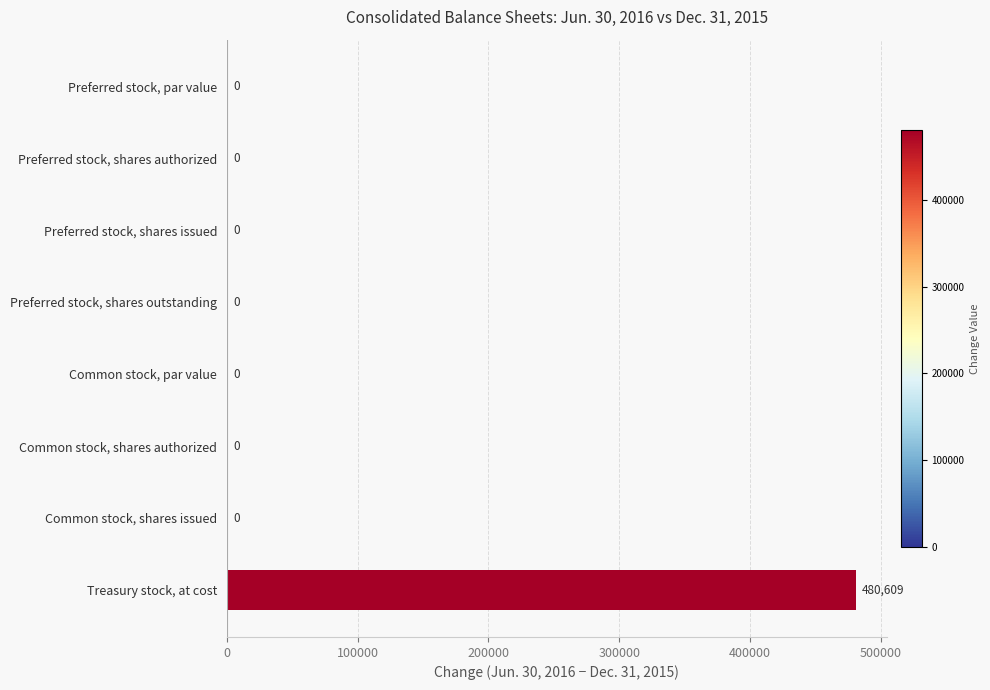

The chart shows a value of 779533 at Treasury stock, at cost. True or false?

False